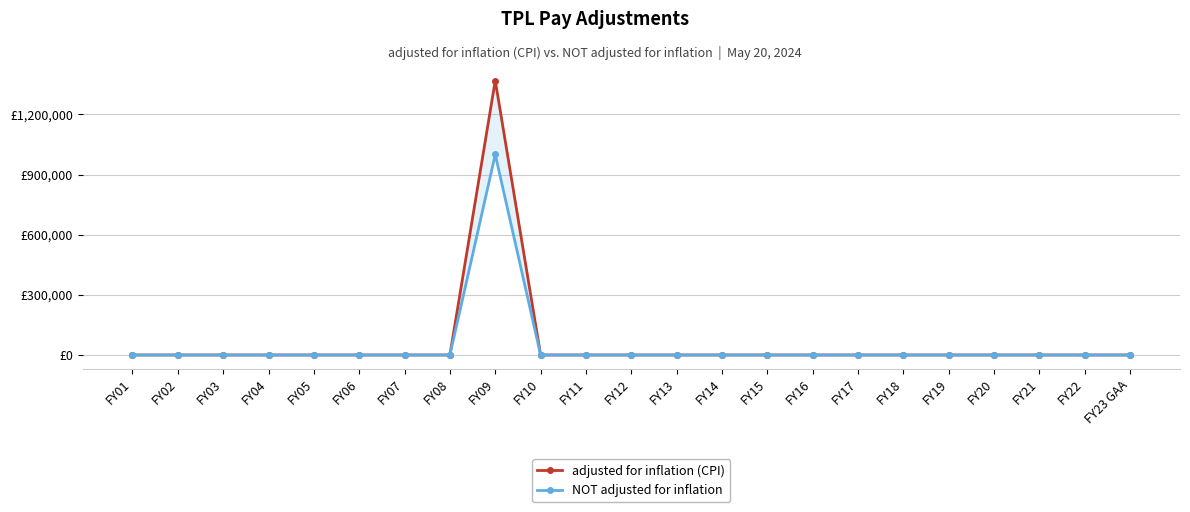

Reading right to left, what are all the values shown in this chart?

adjusted for inflation (CPI): 0	0	0	0	0	0	0	0	0	0	0	0	0	0	1368631	0	0	0	0	0	0	0	0
NOT adjusted for inflation: 0	0	0	0	0	0	0	0	0	0	0	0	0	0	1000000	0	0	0	0	0	0	0	0